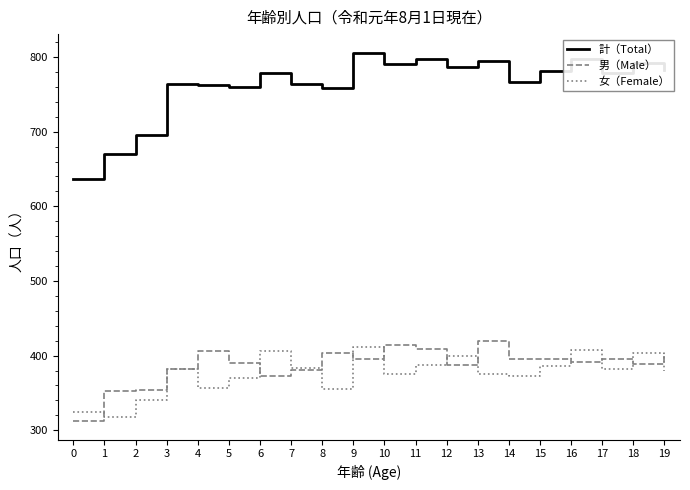

Is it true that 計（Total） equals 764 at 3?

True